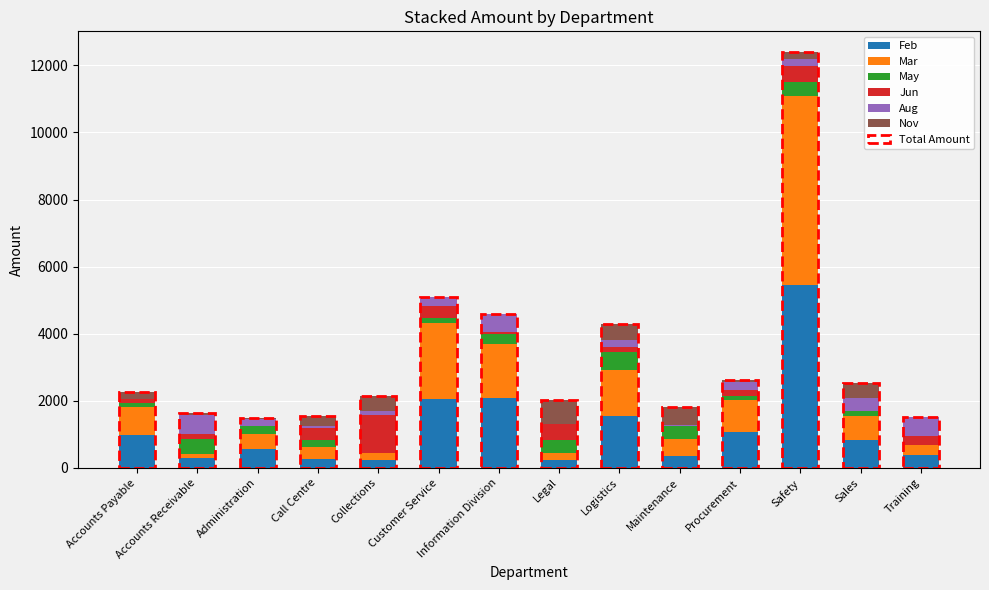

At which category is the sum across all series the highest?

Safety